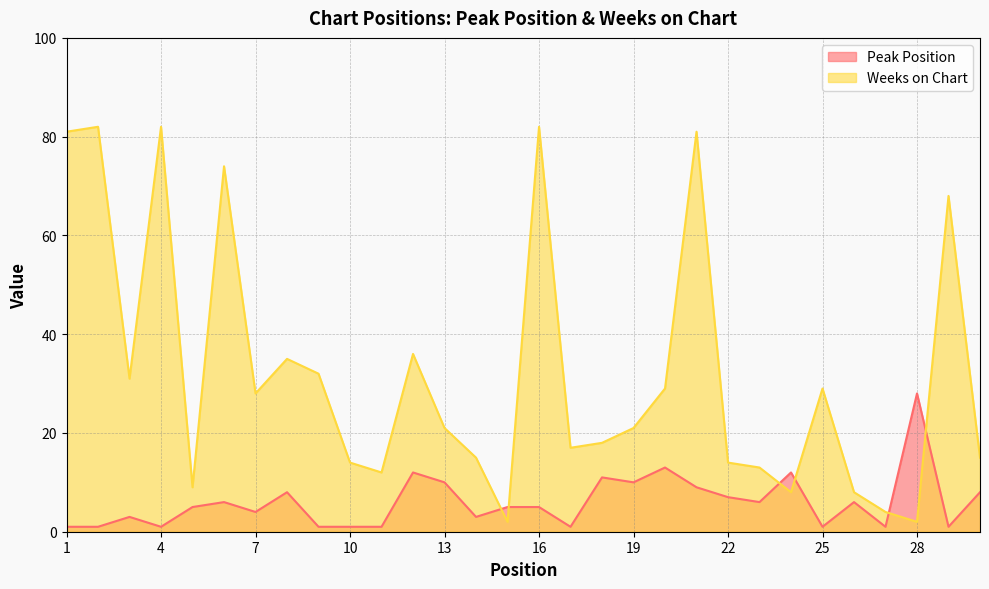

True or false: Peak Position and Weeks on Chart cross at least once.

True